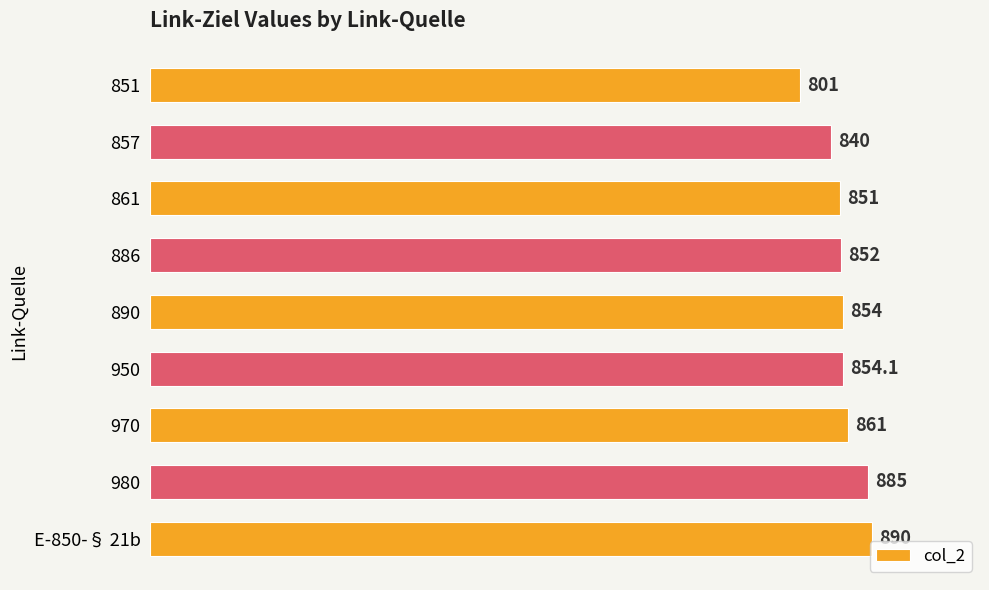

Rank the categories by value from highest to lowest.

E-850-§ 21b, 980, 970, 950, 890, 886, 861, 857, 851